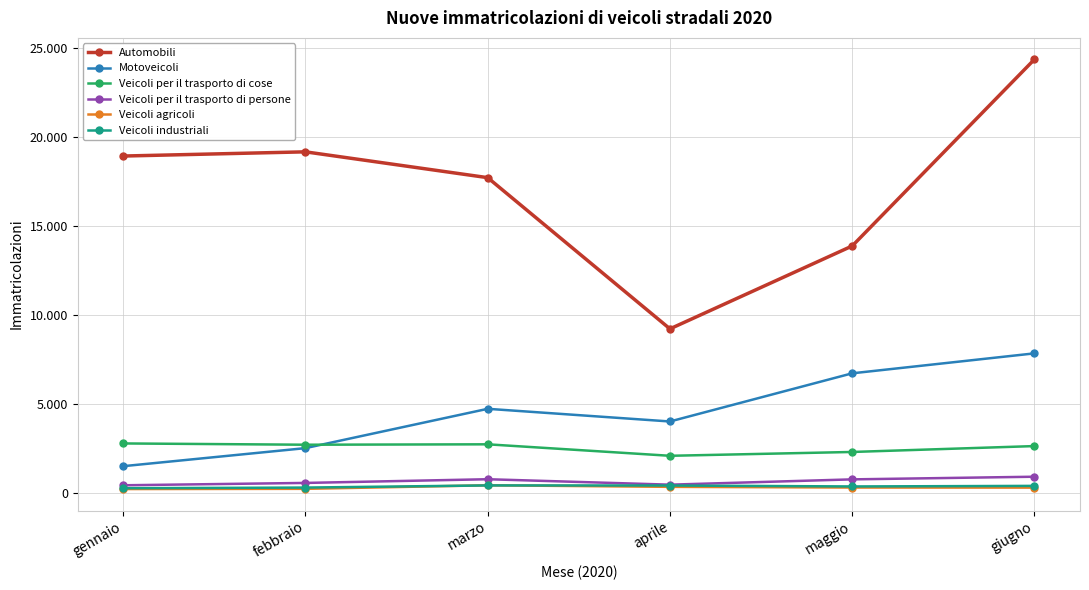

Does the chart have visible grid lines?

Yes